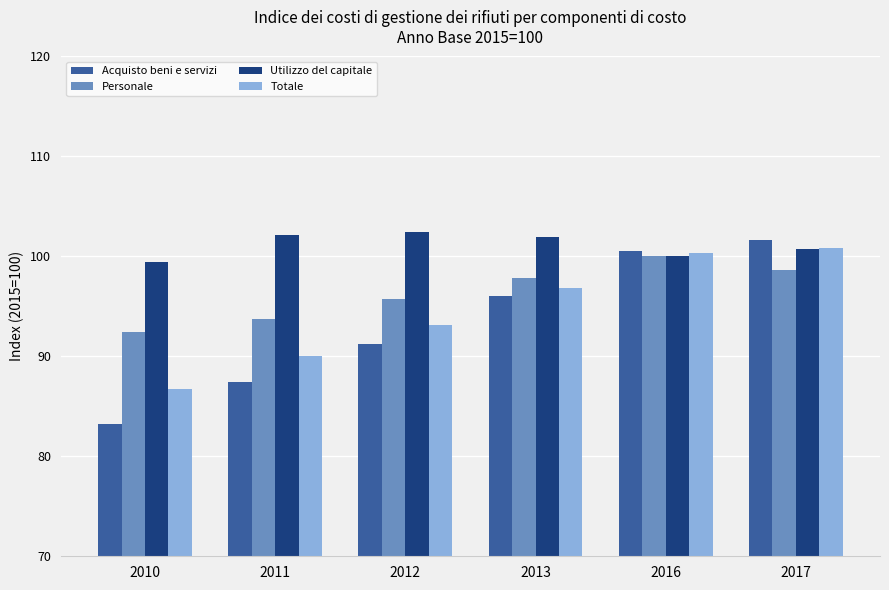

What is the sum of the Personale values at 2010 and 2016?

192.5